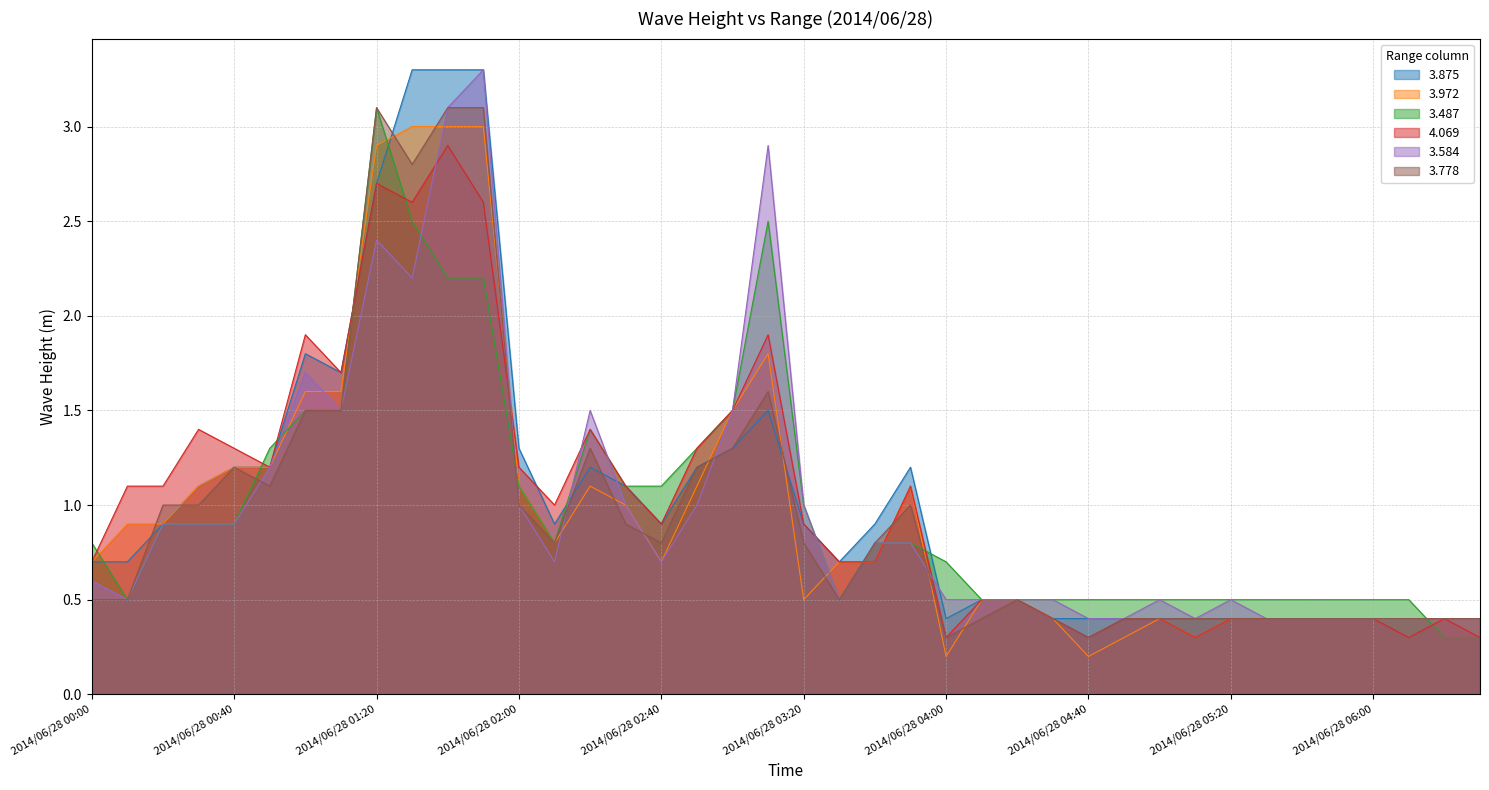

True or false: 3.584 has more than 2 points higher than both neighbors.

True